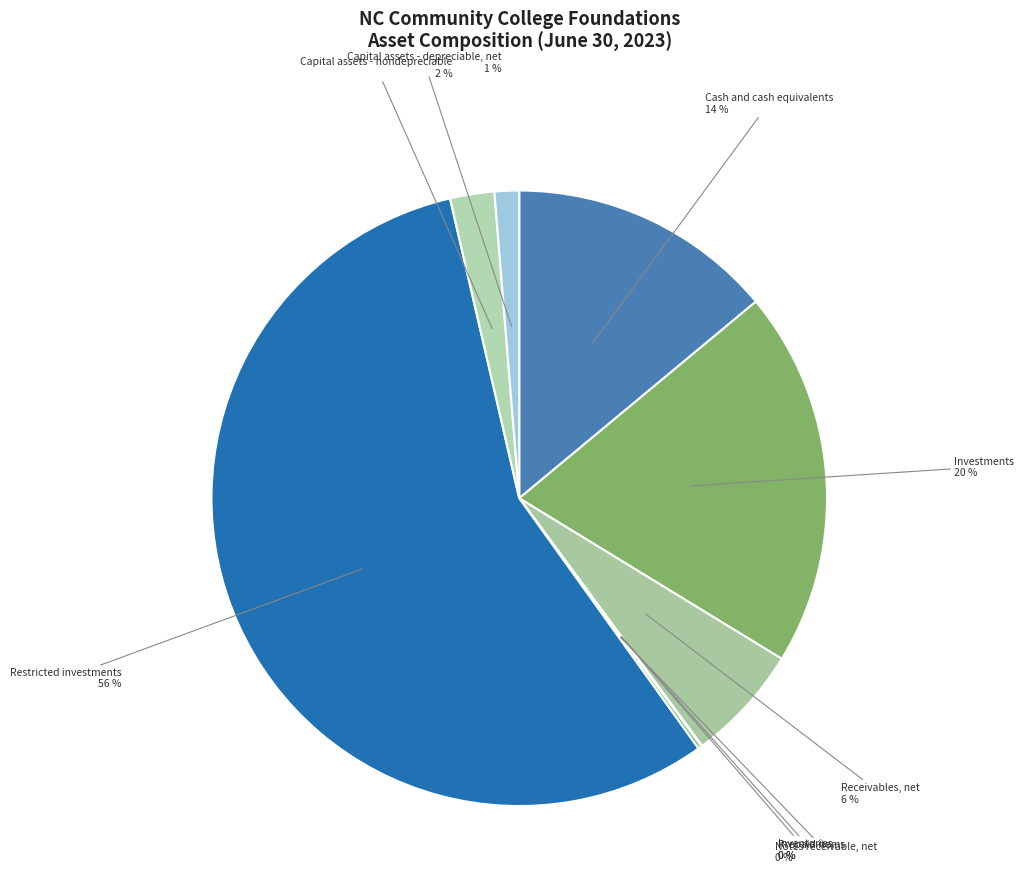

Which slice is the largest?

Restricted investments